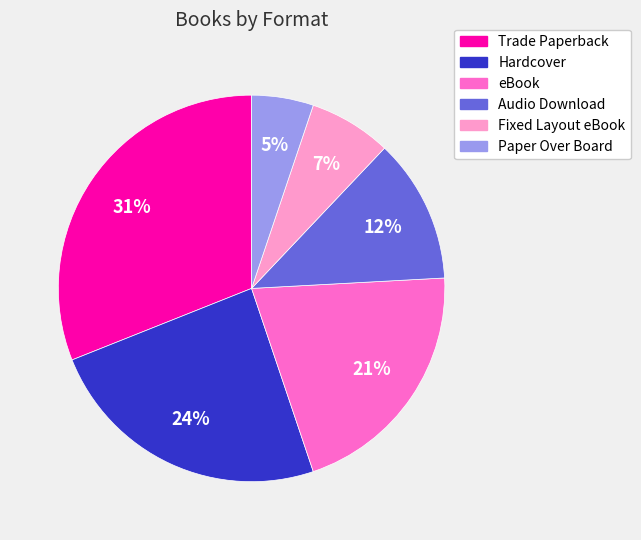

To the nearest percent, what is the difference between the largest and smallest slice percentages?

26%